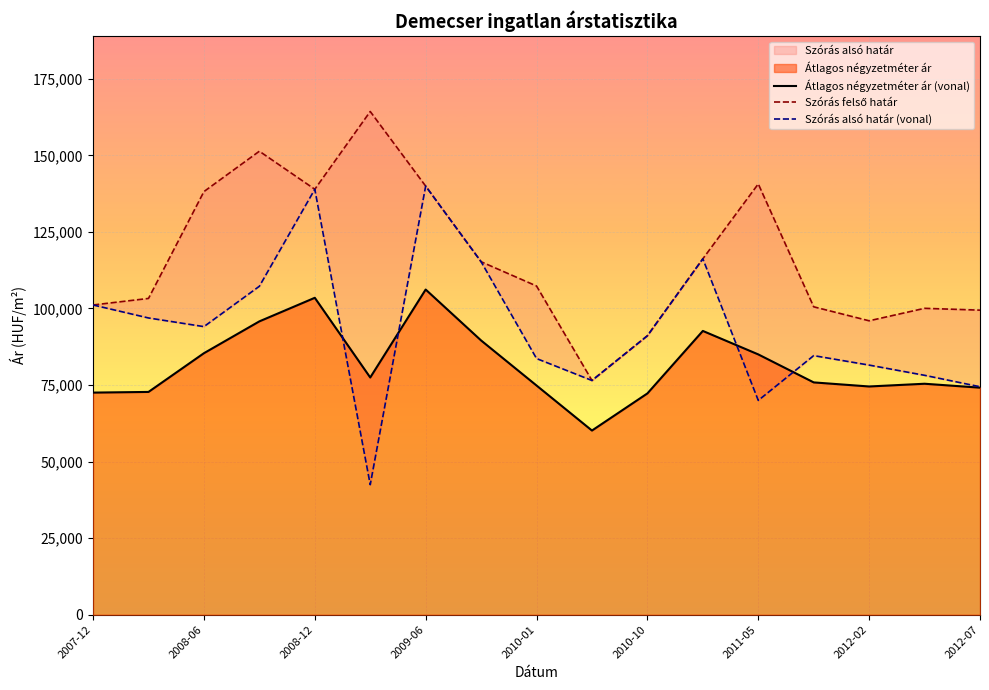

True or false: Szórás alsó határ (vonal) and Szórás felső határ cross at least once.

False